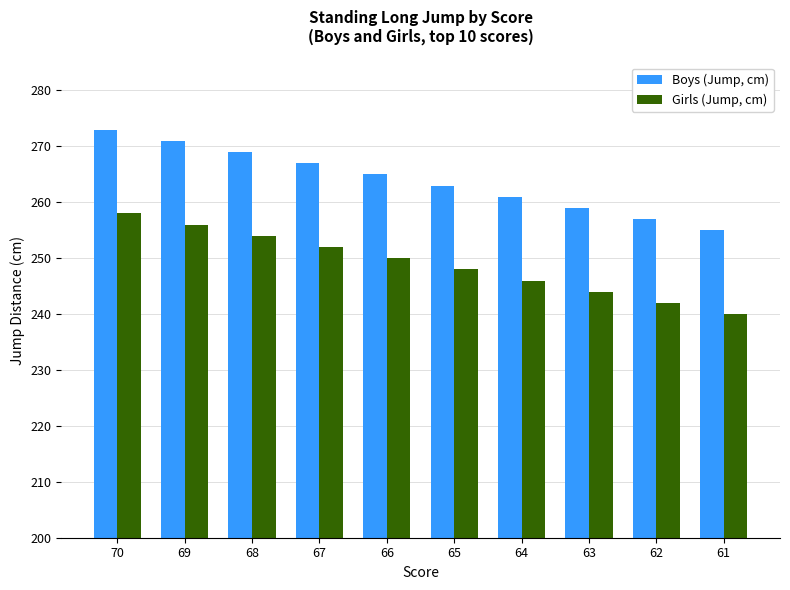

At 63, list the series in order from largest to smallest.

Boys (Jump, cm), Girls (Jump, cm)